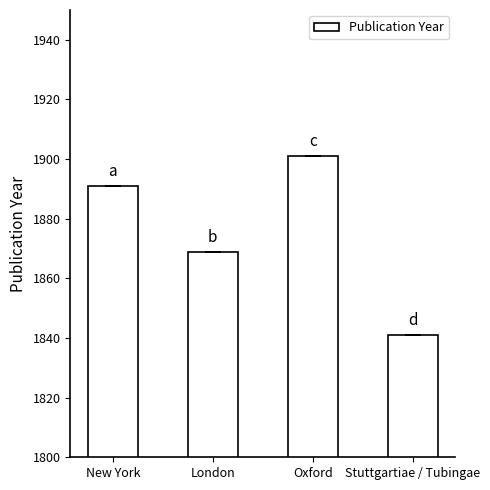

True or false: the data shows 1841 at Stuttgartiae / Tubingae.

True